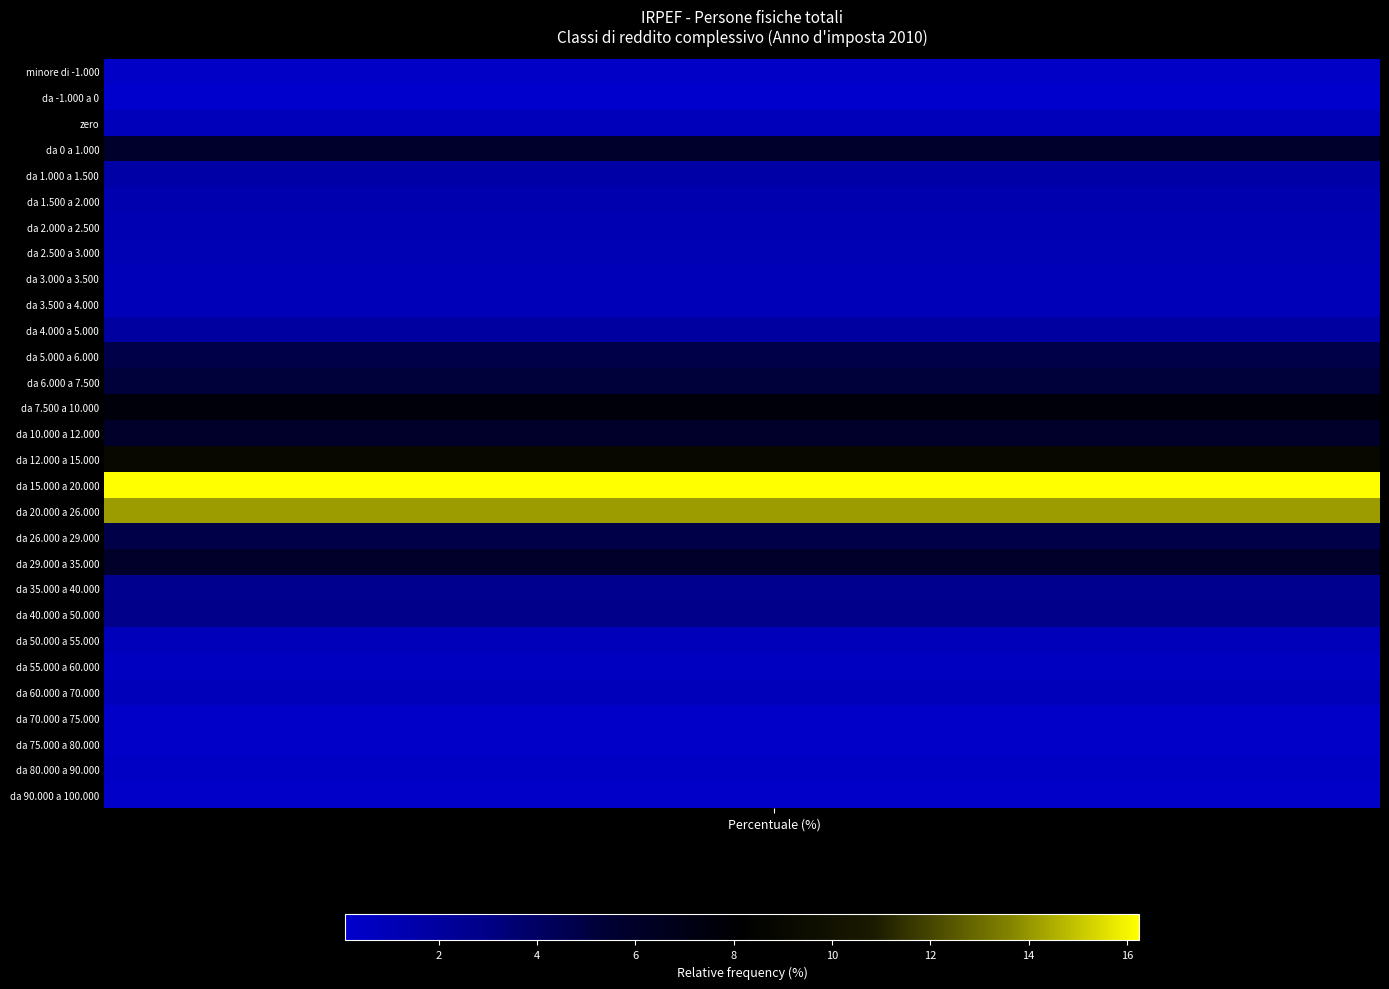

Reading left to right, what are all the values shown in this chart?

minore di -1.000: 0.4	0.4	0.4	0.4	0.4	0.4	0.4	0.4	0.4	0.4	0.4	0.4	0.4	0.4	0.4	0.4	0.4	0.4	0.4	0.4
da -1.000 a 0: 0.1	0.1	0.1	0.1	0.1	0.1	0.1	0.1	0.1	0.1	0.1	0.1	0.1	0.1	0.1	0.1	0.1	0.1	0.1	0.1
zero: 0.9	0.9	0.9	0.9	0.9	0.9	0.9	0.9	0.9	0.9	0.9	0.9	0.9	0.9	0.9	0.9	0.9	0.9	0.9	0.9
da 0 a 1.000: 5.8	5.8	5.8	5.8	5.8	5.8	5.8	5.8	5.8	5.8	5.8	5.8	5.8	5.8	5.8	5.8	5.8	5.8	5.8	5.8
da 1.000 a 1.500: 1.6	1.6	1.6	1.6	1.6	1.6	1.6	1.6	1.6	1.6	1.6	1.6	1.6	1.6	1.6	1.6	1.6	1.6	1.6	1.6
da 1.500 a 2.000: 1.3	1.3	1.3	1.3	1.3	1.3	1.3	1.3	1.3	1.3	1.3	1.3	1.3	1.3	1.3	1.3	1.3	1.3	1.3	1.3
da 2.000 a 2.500: 1.2	1.2	1.2	1.2	1.2	1.2	1.2	1.2	1.2	1.2	1.2	1.2	1.2	1.2	1.2	1.2	1.2	1.2	1.2	1.2
da 2.500 a 3.000: 1.1	1.1	1.1	1.1	1.1	1.1	1.1	1.1	1.1	1.1	1.1	1.1	1.1	1.1	1.1	1.1	1.1	1.1	1.1	1.1
da 3.000 a 3.500: 1.0	1.0	1.0	1.0	1.0	1.0	1.0	1.0	1.0	1.0	1.0	1.0	1.0	1.0	1.0	1.0	1.0	1.0	1.0	1.0
da 3.500 a 4.000: 0.9	0.9	0.9	0.9	0.9	0.9	0.9	0.9	0.9	0.9	0.9	0.9	0.9	0.9	0.9	0.9	0.9	0.9	0.9	0.9
da 4.000 a 5.000: 1.9	1.9	1.9	1.9	1.9	1.9	1.9	1.9	1.9	1.9	1.9	1.9	1.9	1.9	1.9	1.9	1.9	1.9	1.9	1.9
da 5.000 a 6.000: 4.8	4.8	4.8	4.8	4.8	4.8	4.8	4.8	4.8	4.8	4.8	4.8	4.8	4.8	4.8	4.8	4.8	4.8	4.8	4.8
da 6.000 a 7.500: 5.2	5.2	5.2	5.2	5.2	5.2	5.2	5.2	5.2	5.2	5.2	5.2	5.2	5.2	5.2	5.2	5.2	5.2	5.2	5.2
da 7.500 a 10.000: 7.6	7.6	7.6	7.6	7.6	7.6	7.6	7.6	7.6	7.6	7.6	7.6	7.6	7.6	7.6	7.6	7.6	7.6	7.6	7.6
da 10.000 a 12.000: 5.9	5.9	5.9	5.9	5.9	5.9	5.9	5.9	5.9	5.9	5.9	5.9	5.9	5.9	5.9	5.9	5.9	5.9	5.9	5.9
da 12.000 a 15.000: 9.1	9.1	9.1	9.1	9.1	9.1	9.1	9.1	9.1	9.1	9.1	9.1	9.1	9.1	9.1	9.1	9.1	9.1	9.1	9.1
da 15.000 a 20.000: 16.2	16.2	16.2	16.2	16.2	16.2	16.2	16.2	16.2	16.2	16.2	16.2	16.2	16.2	16.2	16.2	16.2	16.2	16.2	16.2
da 20.000 a 26.000: 14.1	14.1	14.1	14.1	14.1	14.1	14.1	14.1	14.1	14.1	14.1	14.1	14.1	14.1	14.1	14.1	14.1	14.1	14.1	14.1
da 26.000 a 29.000: 4.8	4.8	4.8	4.8	4.8	4.8	4.8	4.8	4.8	4.8	4.8	4.8	4.8	4.8	4.8	4.8	4.8	4.8	4.8	4.8
da 29.000 a 35.000: 6.0	6.0	6.0	6.0	6.0	6.0	6.0	6.0	6.0	6.0	6.0	6.0	6.0	6.0	6.0	6.0	6.0	6.0	6.0	6.0
da 35.000 a 40.000: 2.7	2.7	2.7	2.7	2.7	2.7	2.7	2.7	2.7	2.7	2.7	2.7	2.7	2.7	2.7	2.7	2.7	2.7	2.7	2.7
da 40.000 a 50.000: 2.8	2.8	2.8	2.8	2.8	2.8	2.8	2.8	2.8	2.8	2.8	2.8	2.8	2.8	2.8	2.8	2.8	2.8	2.8	2.8
da 50.000 a 55.000: 0.8	0.8	0.8	0.8	0.8	0.8	0.8	0.8	0.8	0.8	0.8	0.8	0.8	0.8	0.8	0.8	0.8	0.8	0.8	0.8
da 55.000 a 60.000: 0.6	0.6	0.6	0.6	0.6	0.6	0.6	0.6	0.6	0.6	0.6	0.6	0.6	0.6	0.6	0.6	0.6	0.6	0.6	0.6
da 60.000 a 70.000: 0.9	0.9	0.9	0.9	0.9	0.9	0.9	0.9	0.9	0.9	0.9	0.9	0.9	0.9	0.9	0.9	0.9	0.9	0.9	0.9
da 70.000 a 75.000: 0.3	0.3	0.3	0.3	0.3	0.3	0.3	0.3	0.3	0.3	0.3	0.3	0.3	0.3	0.3	0.3	0.3	0.3	0.3	0.3
da 75.000 a 80.000: 0.3	0.3	0.3	0.3	0.3	0.3	0.3	0.3	0.3	0.3	0.3	0.3	0.3	0.3	0.3	0.3	0.3	0.3	0.3	0.3
da 80.000 a 90.000: 0.4	0.4	0.4	0.4	0.4	0.4	0.4	0.4	0.4	0.4	0.4	0.4	0.4	0.4	0.4	0.4	0.4	0.4	0.4	0.4
da 90.000 a 100.000: 0.3	0.3	0.3	0.3	0.3	0.3	0.3	0.3	0.3	0.3	0.3	0.3	0.3	0.3	0.3	0.3	0.3	0.3	0.3	0.3